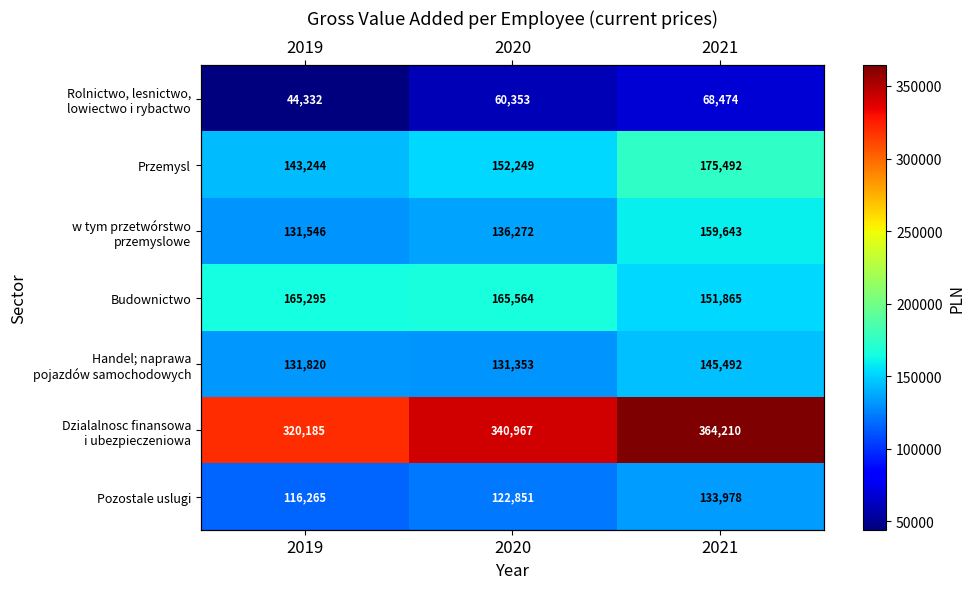

What is the difference between the highest and lowest values at 2019?

275853